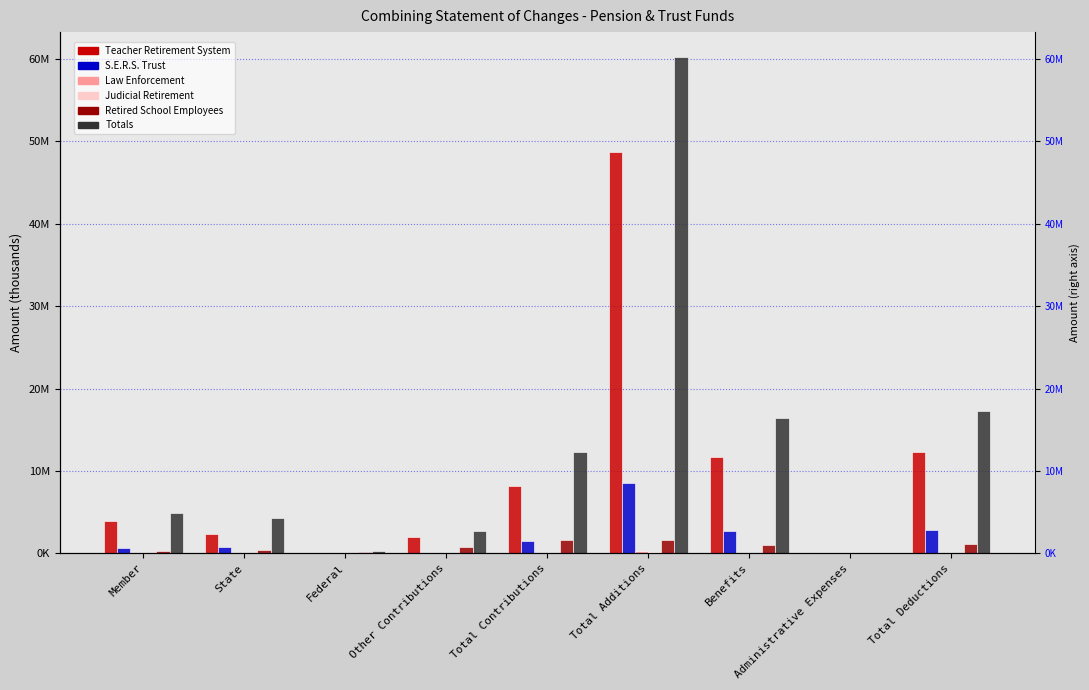

What is the label of the 6th bar from the right?

Other Contributions